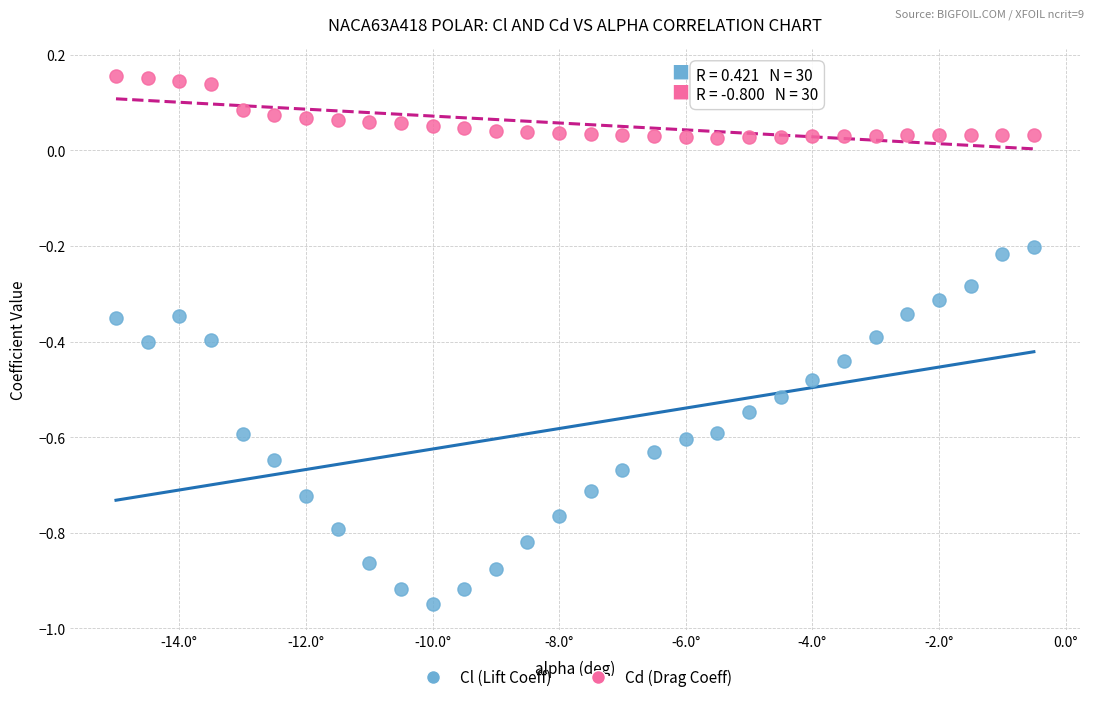

What are all the series names shown in the legend?

Cl (Lift Coeff), Cd (Drag Coeff)